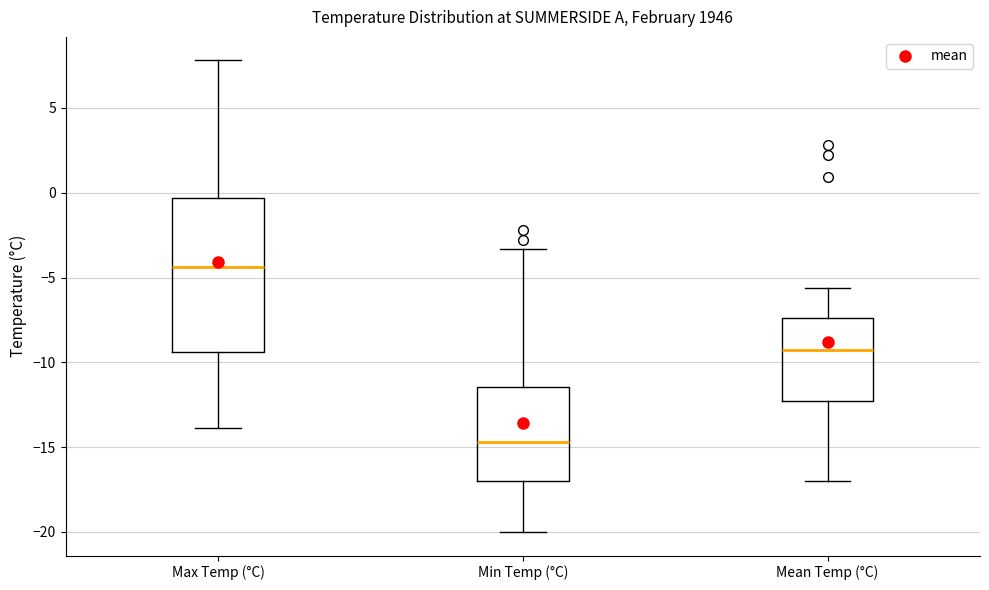

Where does the lower whisker of the box for Max Temp (°C) end on the y-axis? The values are not printed on the chart, so give them approximately, as read against the axis.

-14.0